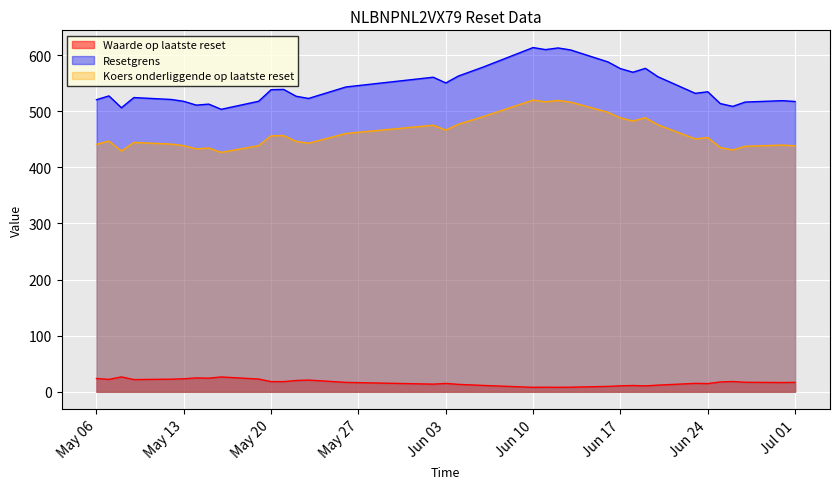

Read the Koers onderliggende op laatste reset value at 2025-06-04.

476.7